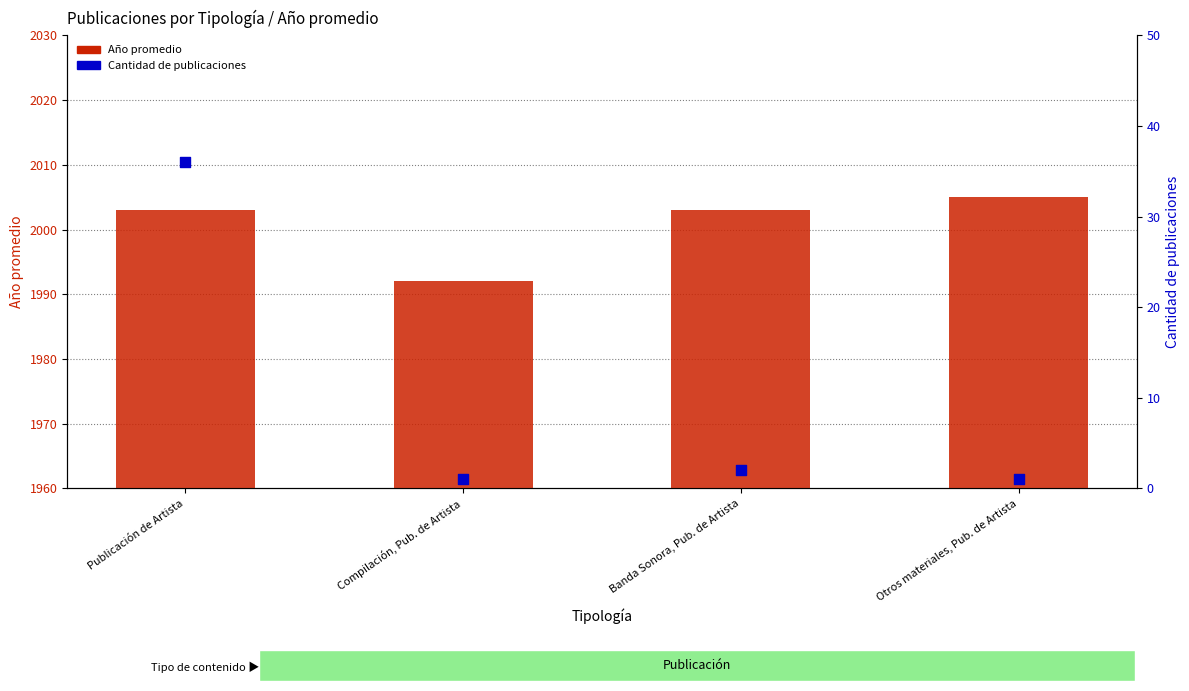

At which category is the sum across all series the highest?

Publicación de Artista